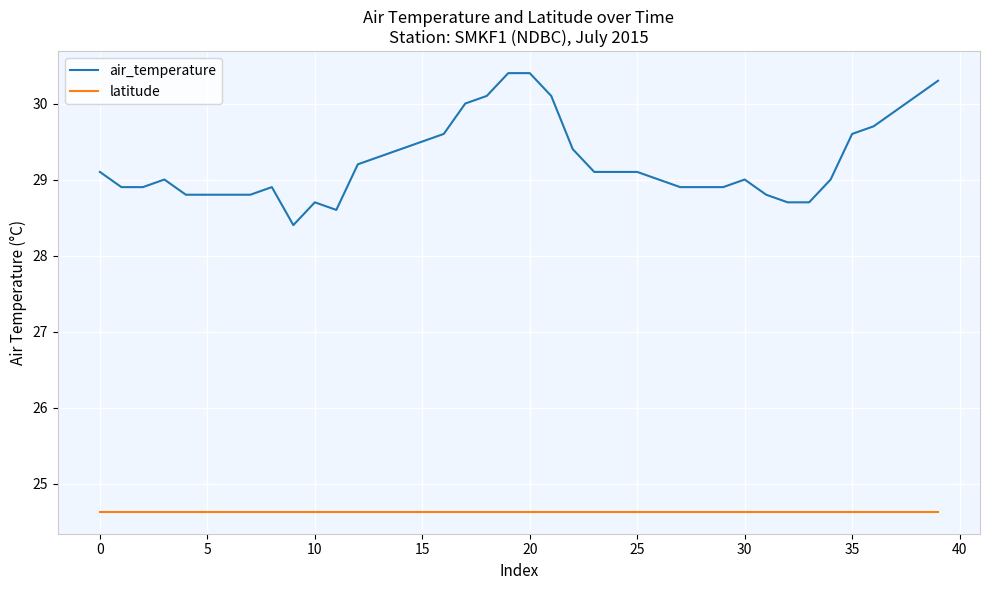

What is the maximum value shown in the chart?

30.4